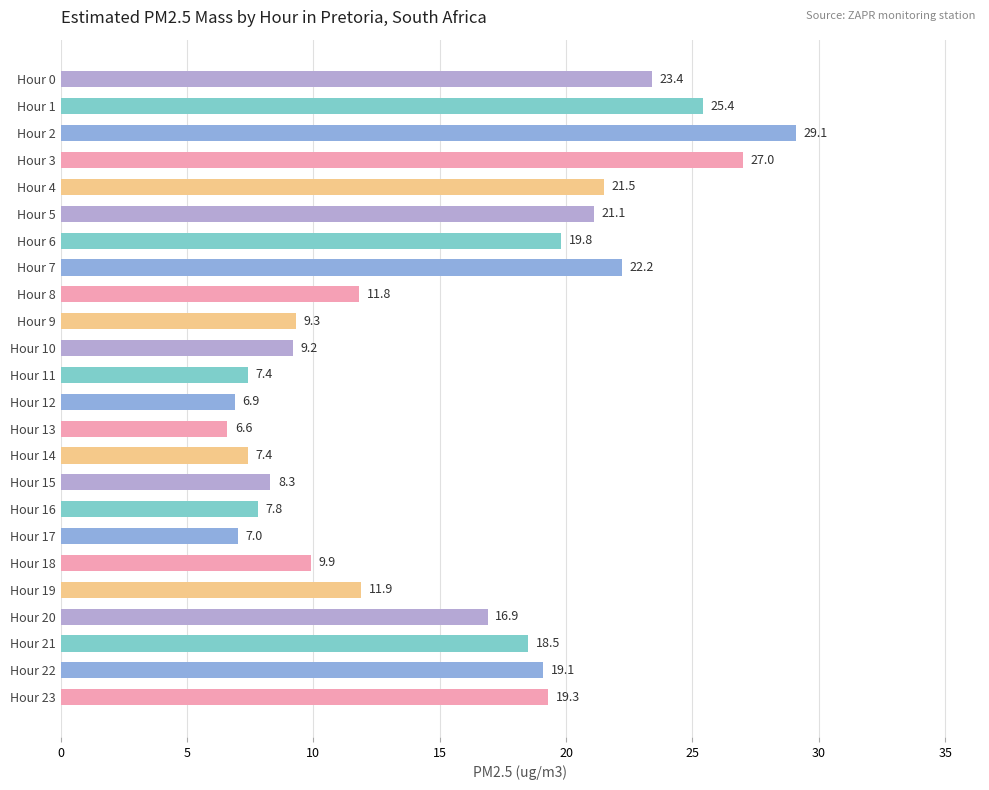

How many data points are less than 16?

12